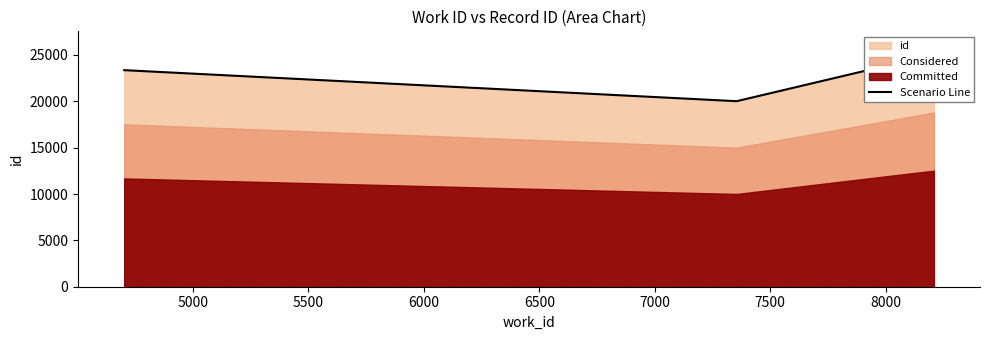

Reading right to left, what are all the values shown in this chart?

25042	20011	23359